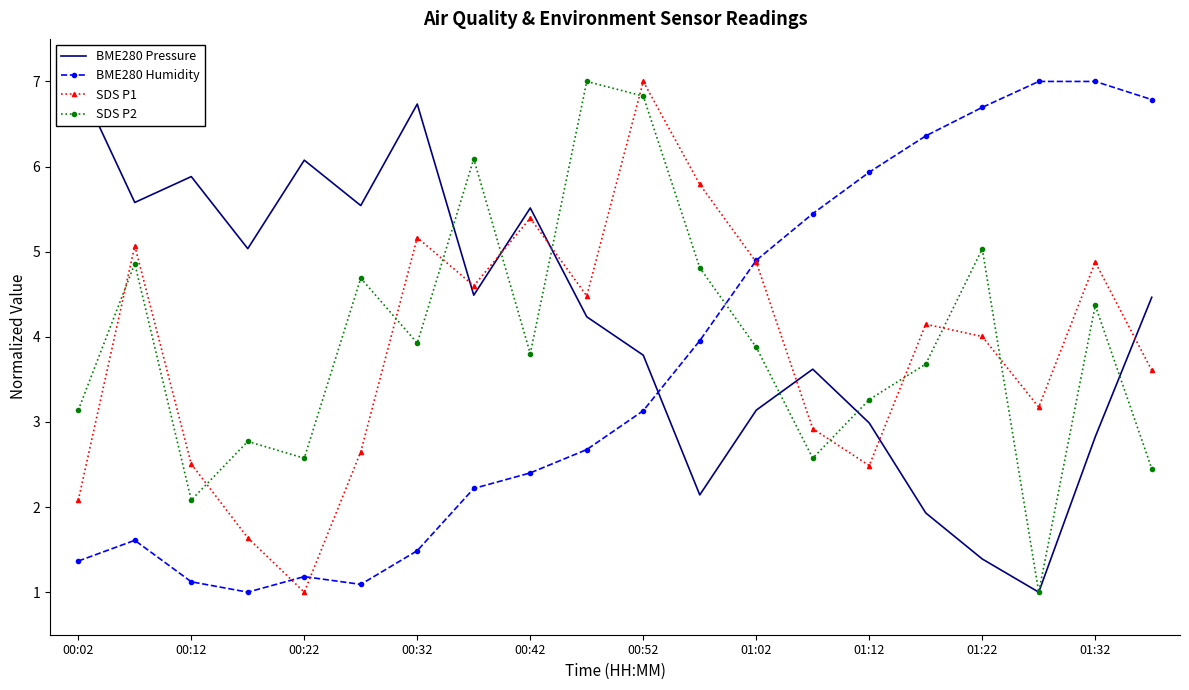

What is the difference between the maximum and minimum values in the SDS P1 series?

6.0